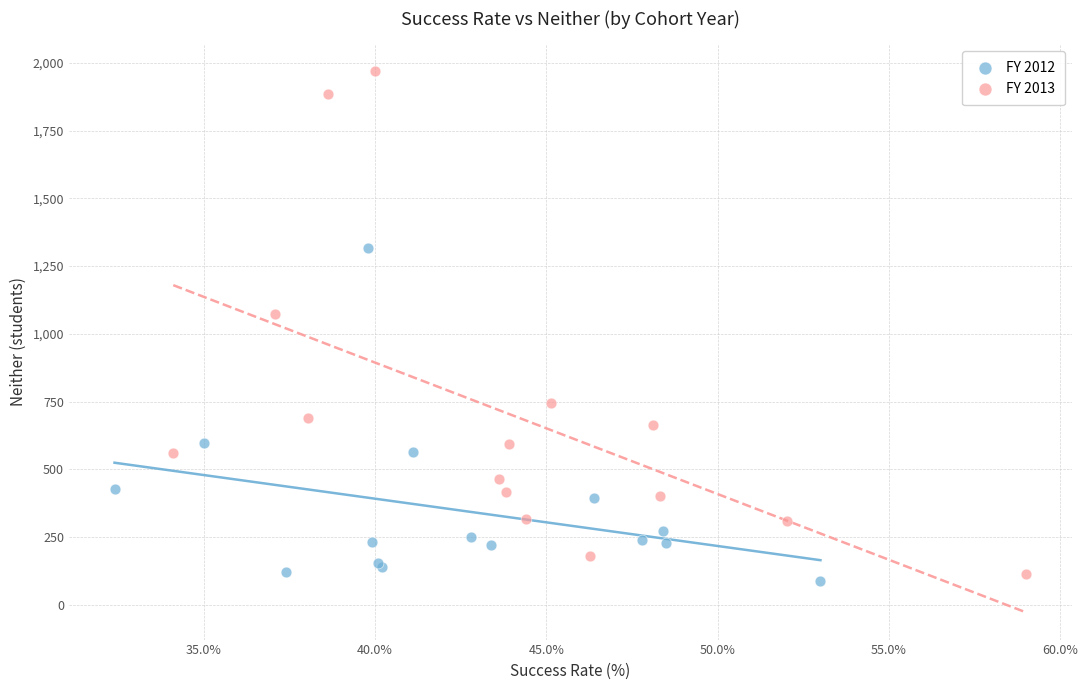

Which series contains the highest Y value?

FY 2013